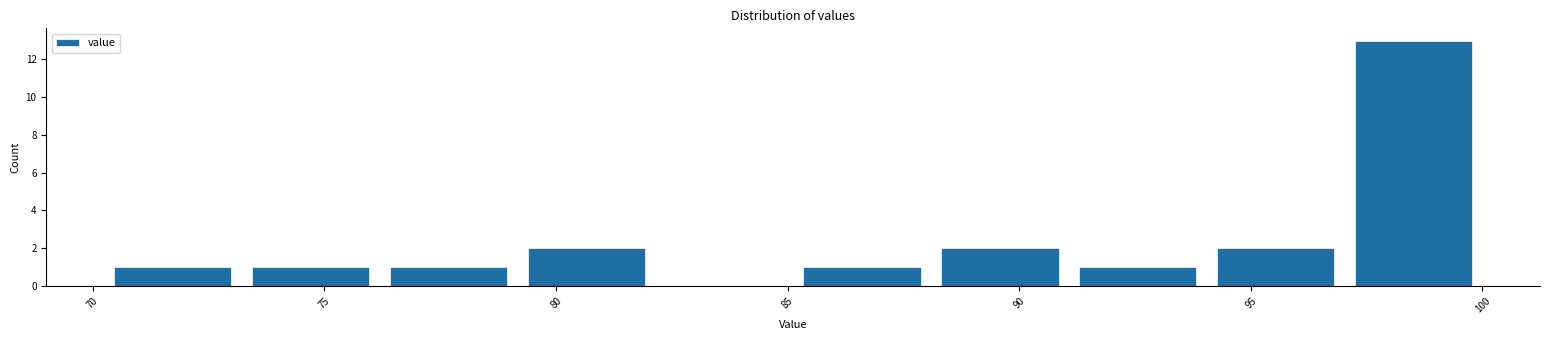

Reading left to right, list every bar in this chart as the range it spans on the x-axis followed by its height. Neither the bar edges nor the heights are printed on the chart, so give them approximately, as read against the axes.

70 to 73: 1
73 to 76: 1
76 to 79: 1
79 to 82: 2
82 to 85: 0
85 to 88: 1
88 to 91: 2
91 to 94: 1
94 to 97: 2
97 to 100: 13